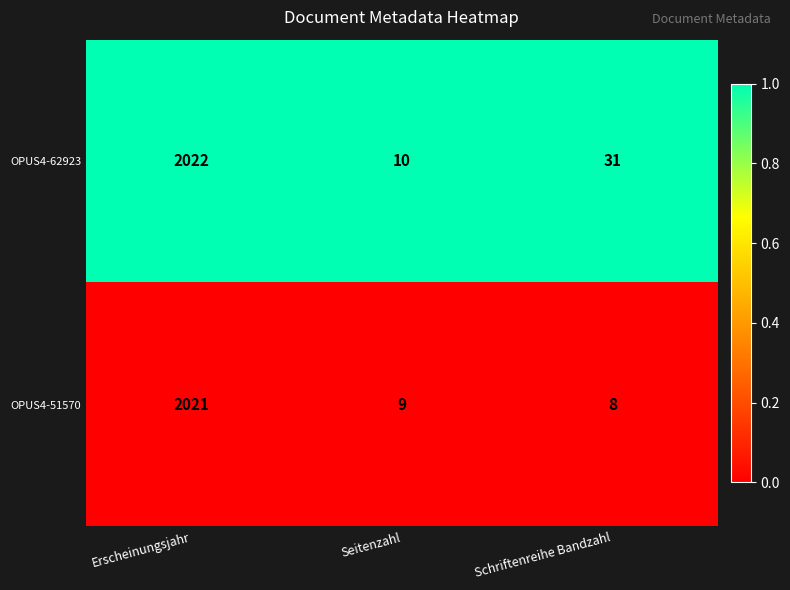

At which category does the chart reach its minimum across all series?

Schriftenreihe Bandzahl